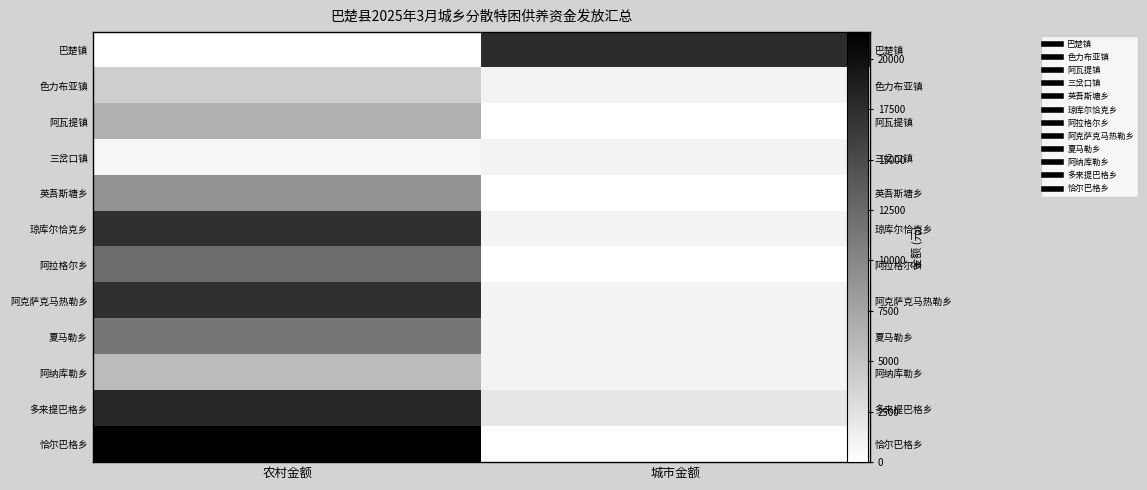

How many data points in 阿拉格尔乡 are less than 12300?

1